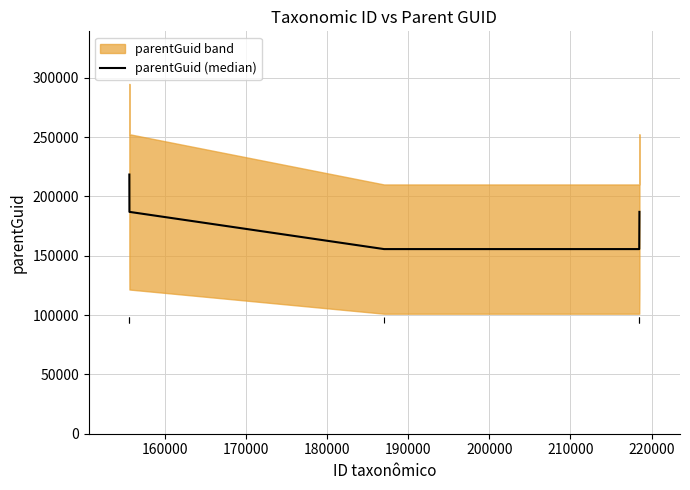

What is the highest value of the parentGuid (median) series?

218509